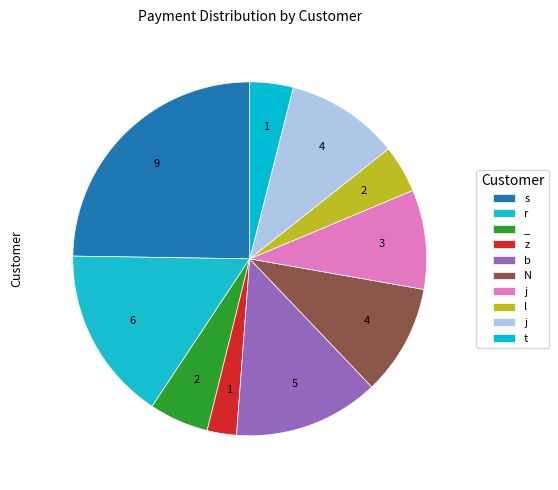

Count the number of slices in the pie.

10